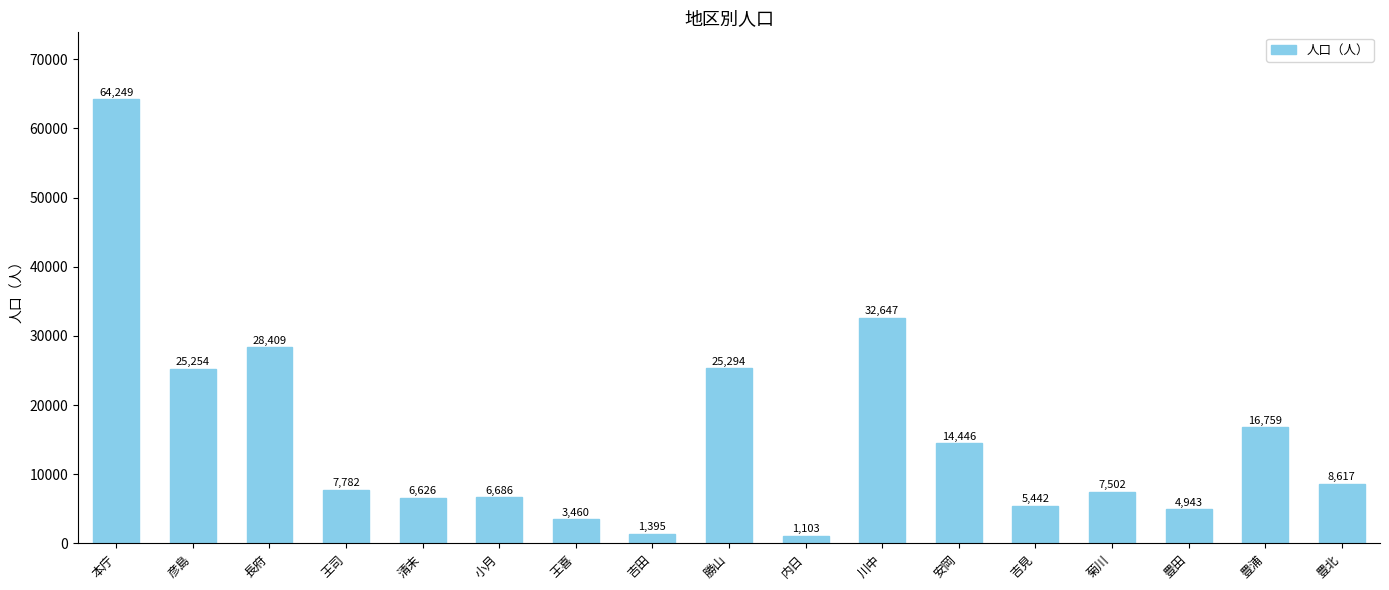

Does the chart contain stacked bars?

No